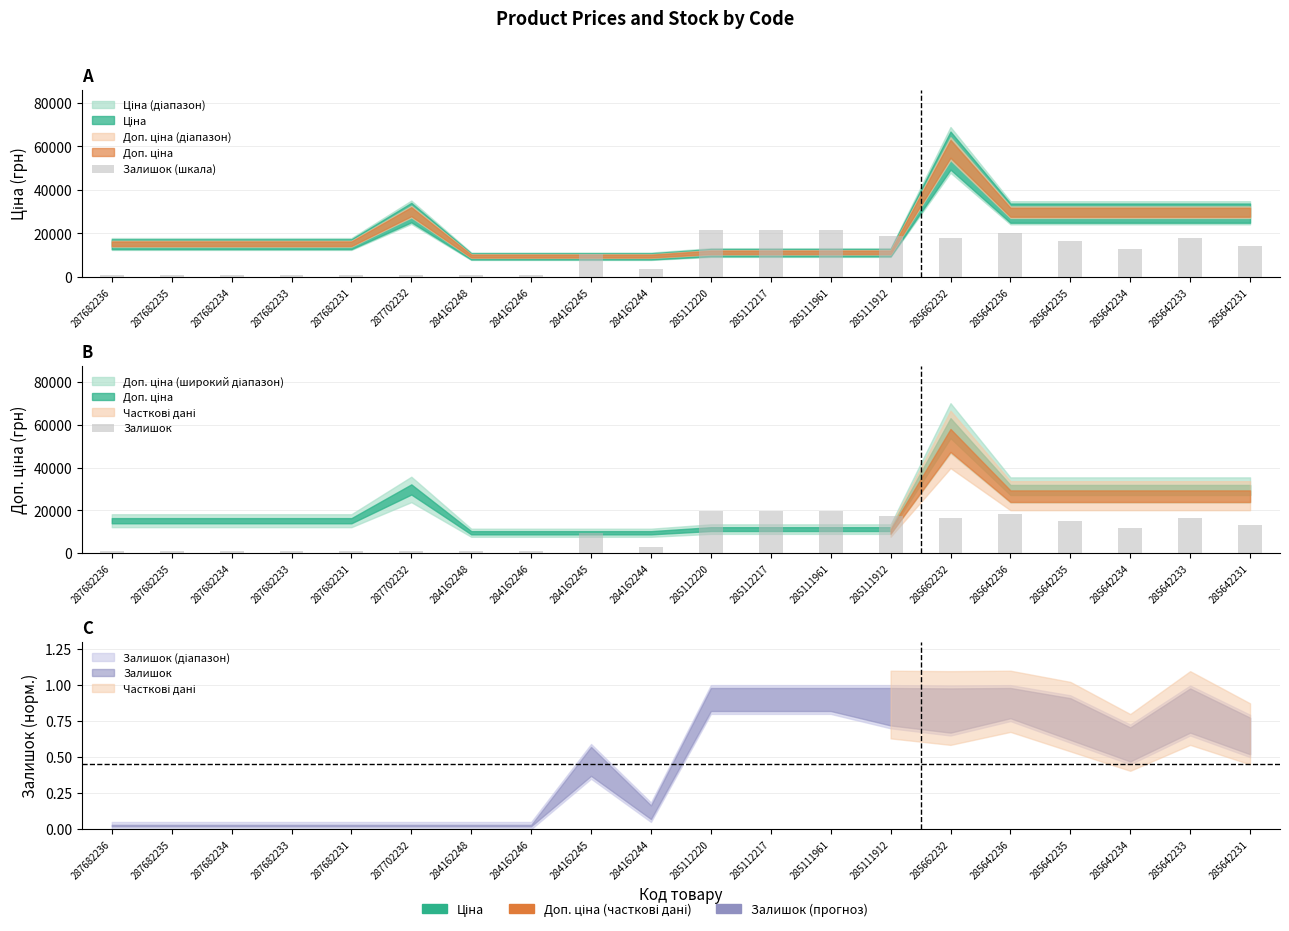

List the labels in order of Залишок (шкала) value, largest first.

285112220, 285112217, 285111961, 285642236, 285111912, 285662232, 285642233, 285642235, 285642231, 285642234, 284162245, 284162244, 287682236, 287682235, 287682234, 287682233, 287682231, 287702232, 284162248, 284162246